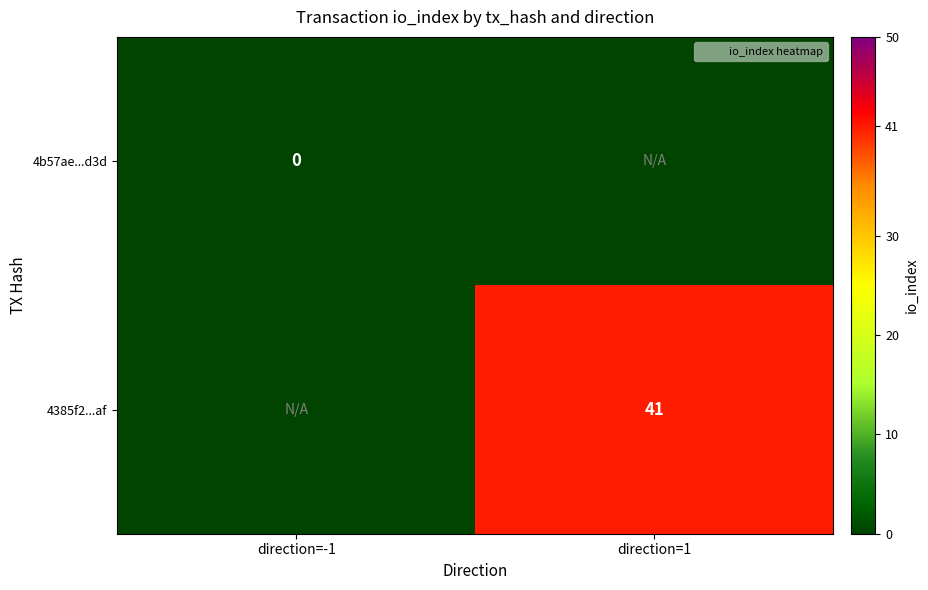

How many positive values does the 4385f2...af series have?

1